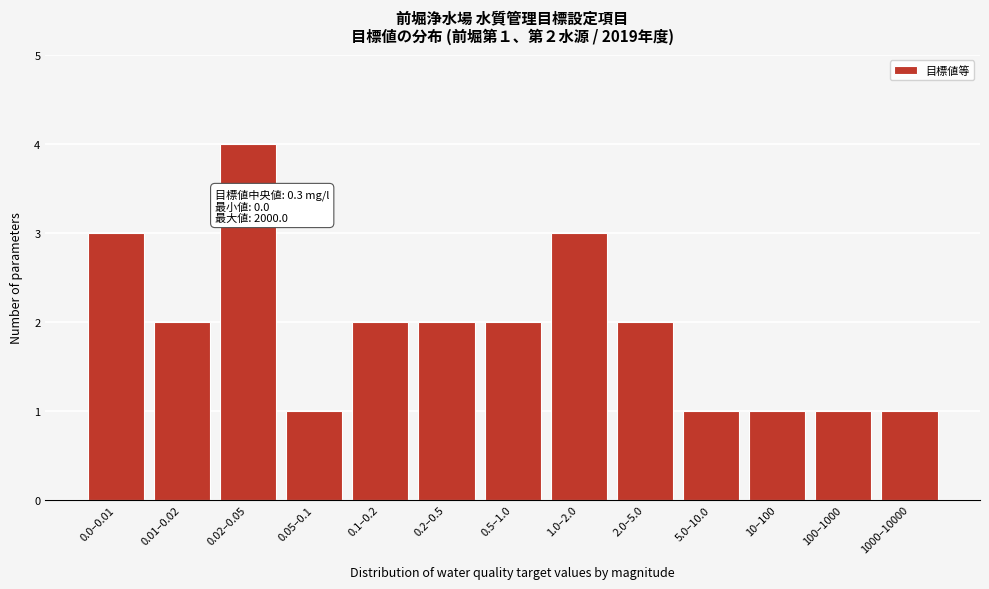

Reading left to right, what are all the values shown in this chart?

3	2	4	1	2	2	2	3	2	1	1	1	1